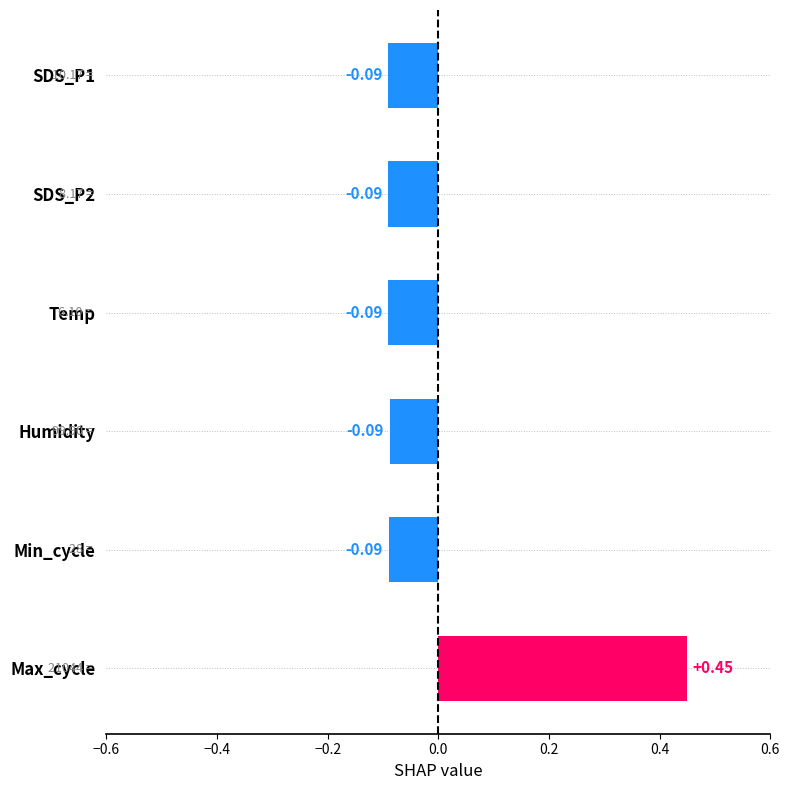

What is the label of the 3rd bar from the top?

Temp